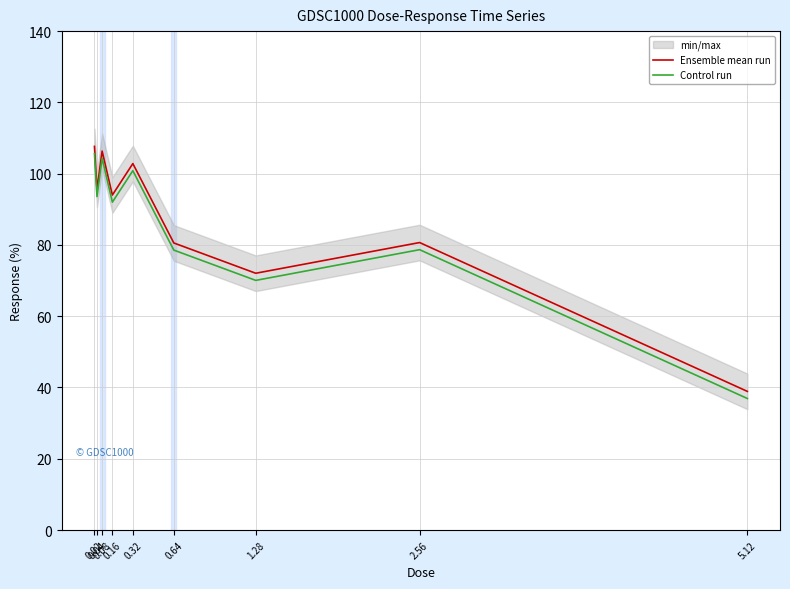

True or false: Ensemble mean run and Control run intersect in this chart.

False